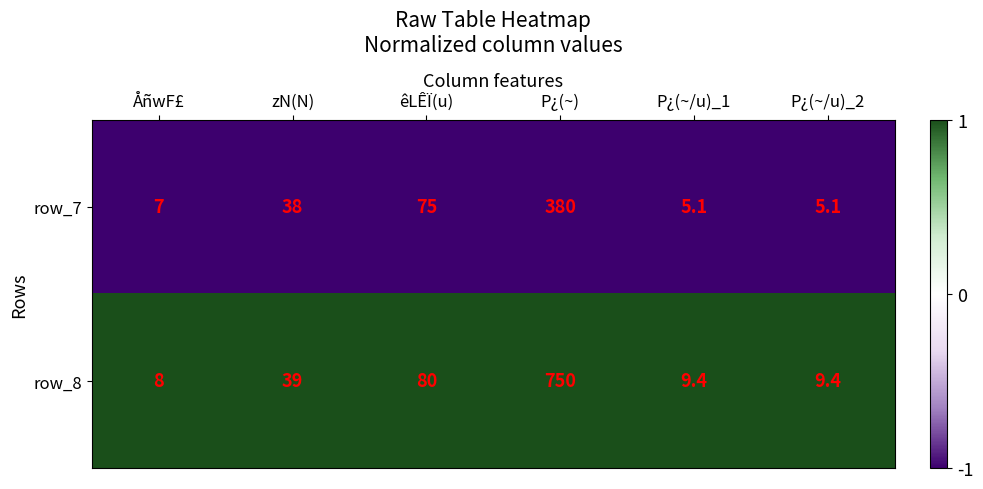

What is the minimum value shown in the chart?

5.1